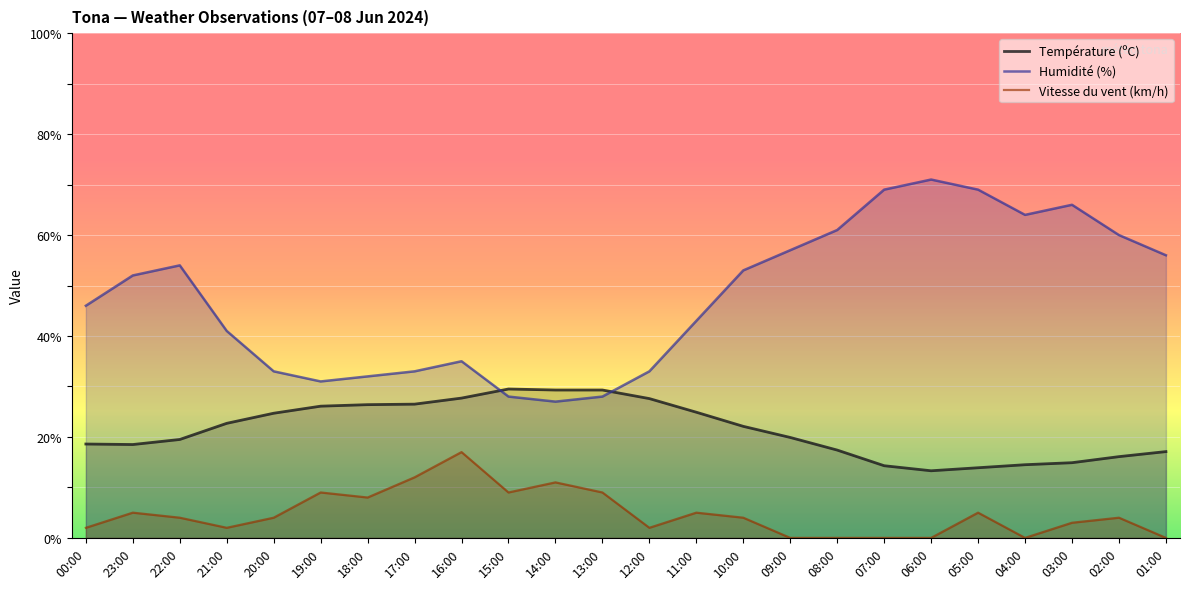

What is the label of the 3rd point from the left?

22:00